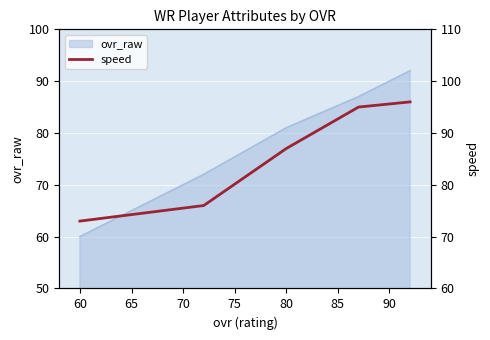

How many lines are shown in the chart?

1